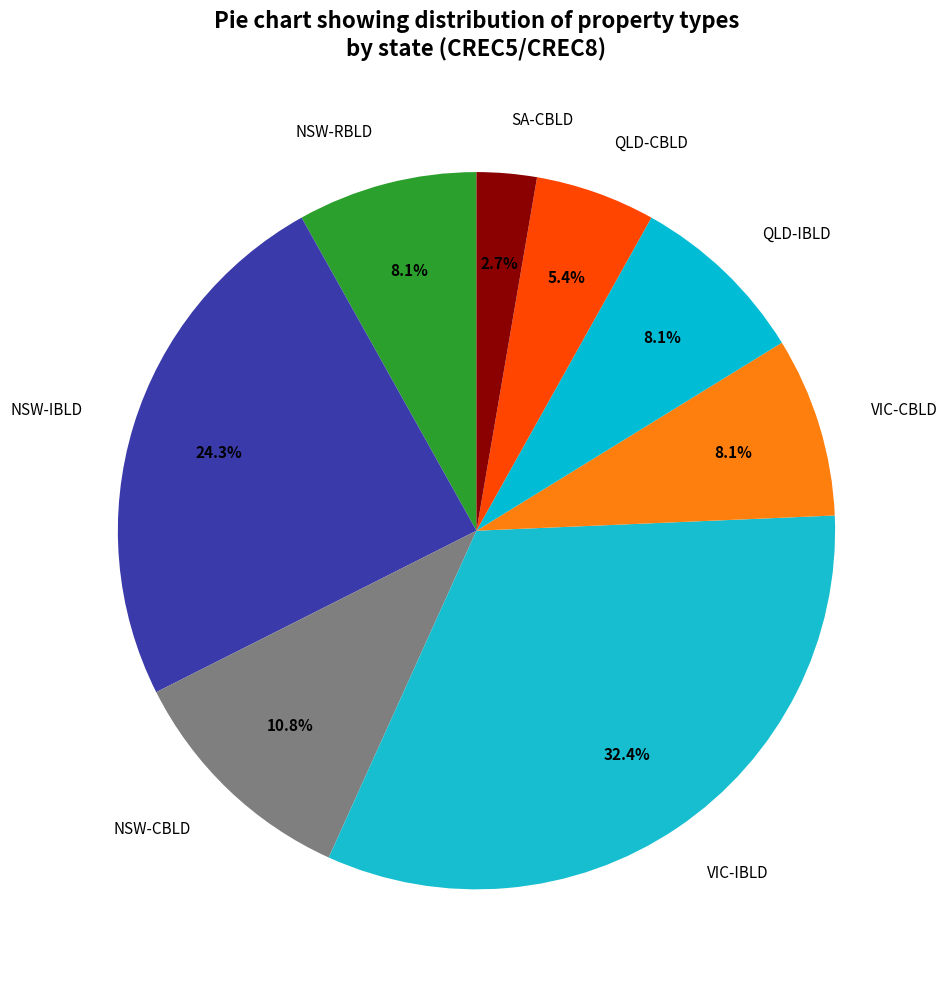

Between VIC-IBLD and VIC-CBLD, which is larger?

VIC-IBLD